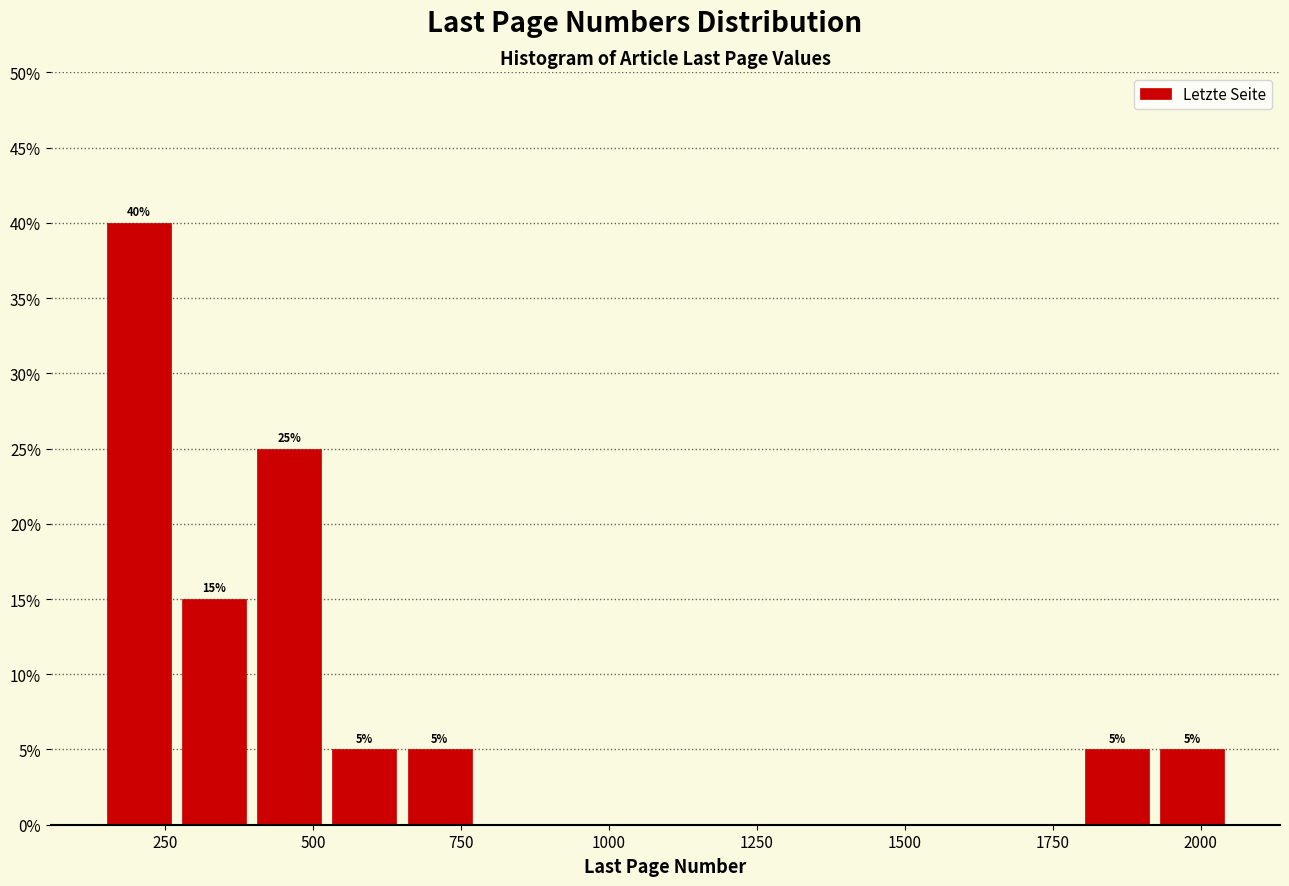

Around what value on the x-axis is the tallest bar? Give the approximate position of its centre, as read against the axis.

200